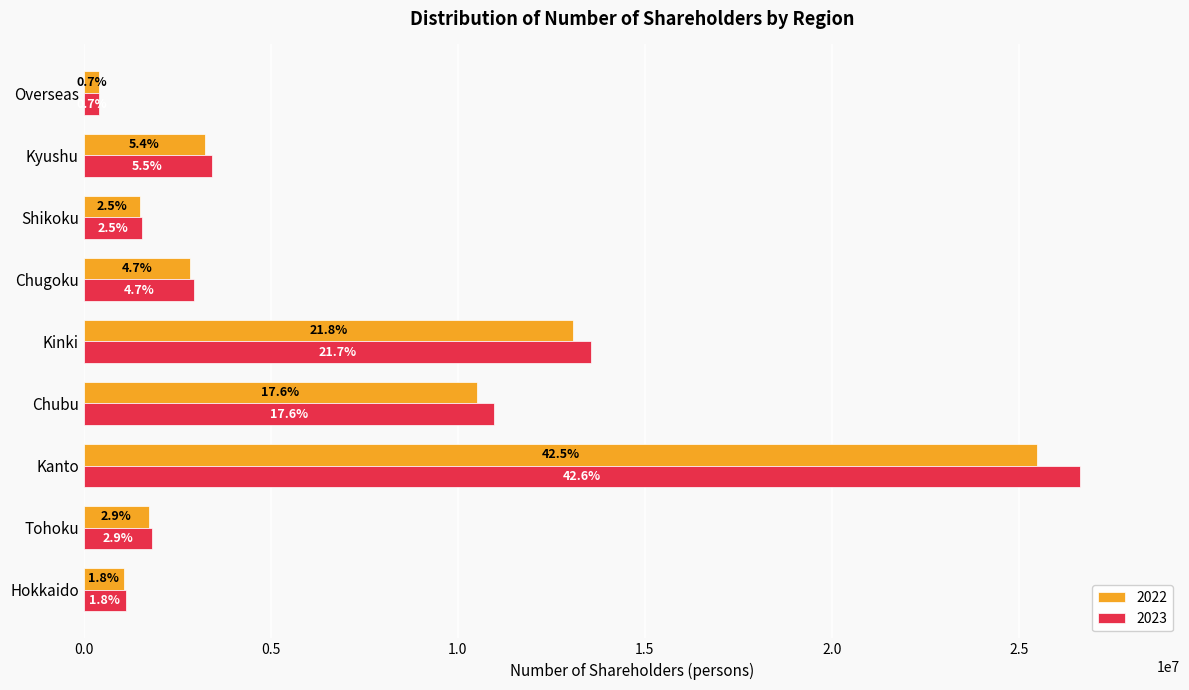

What are all the series names shown in the legend?

2022, 2023